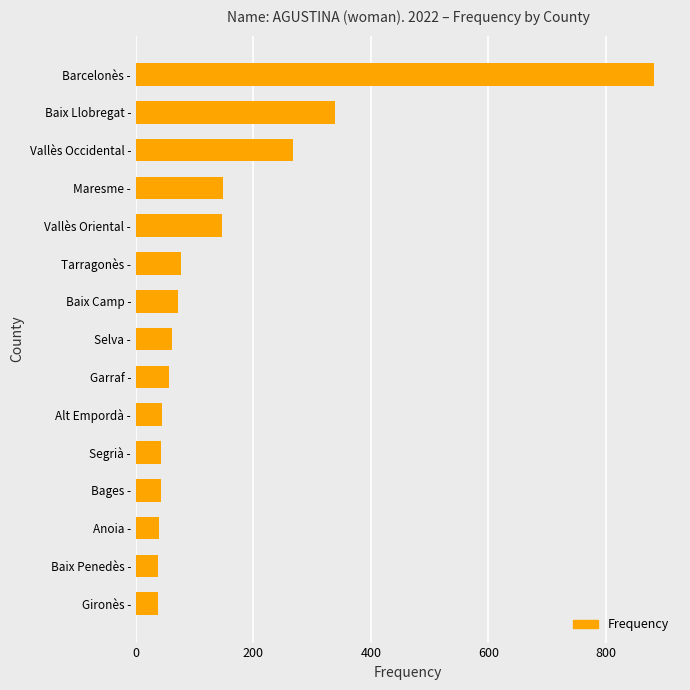

True or false: the data shows 147 at Vallès Oriental -.

True